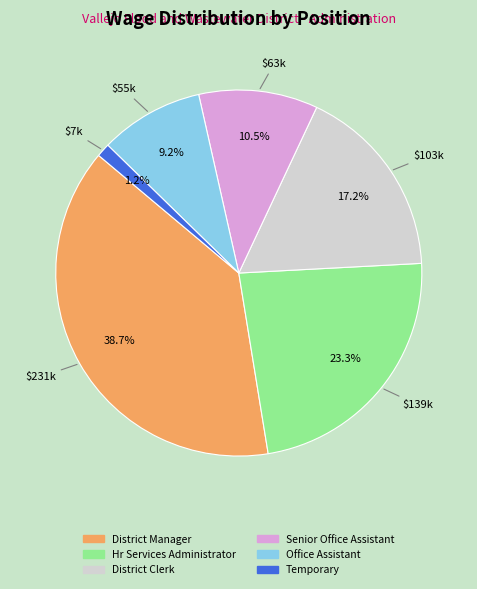

What is the largest slice in the pie chart?

District Manager